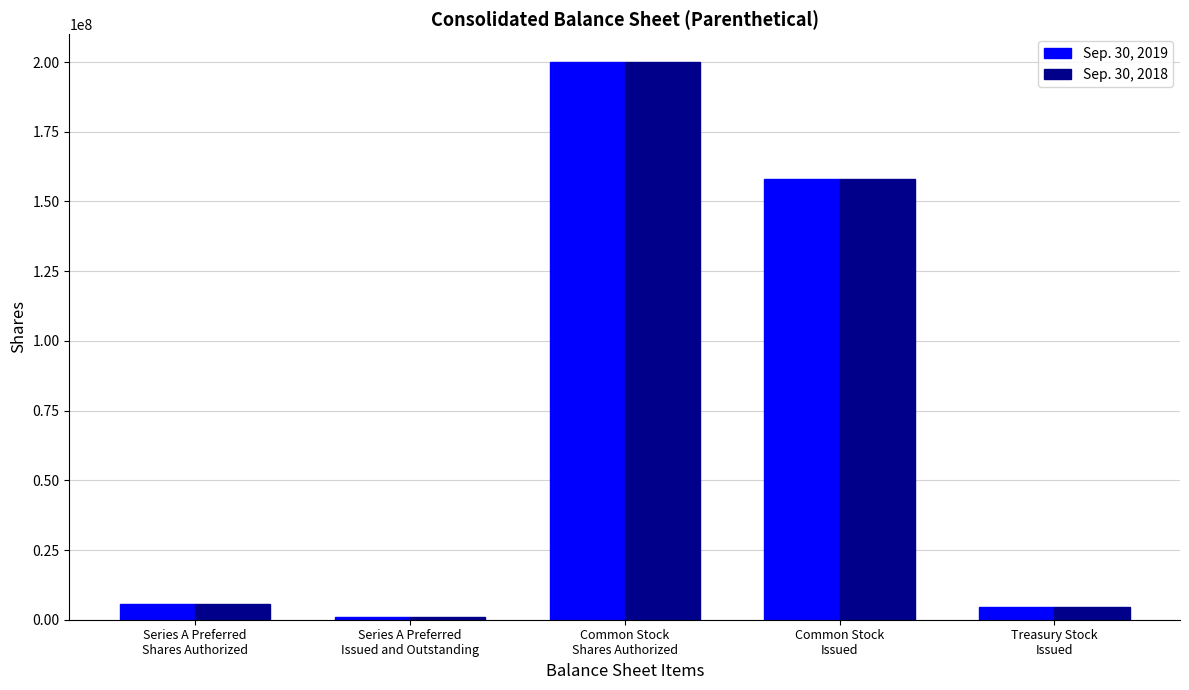

What is the maximum value shown in the chart?

200000000